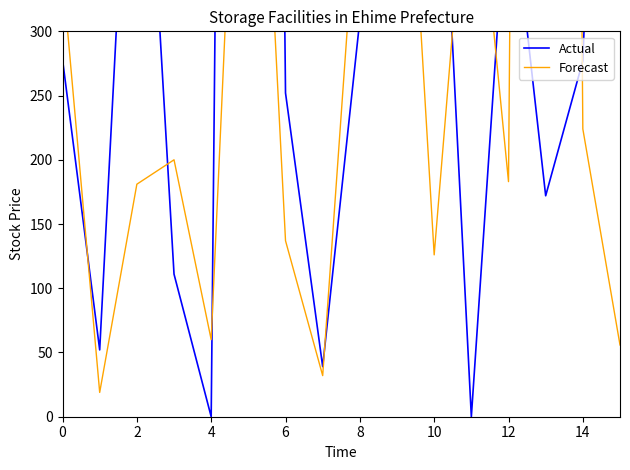

Rank the series at 14 from highest to lowest value.

Actual, Forecast